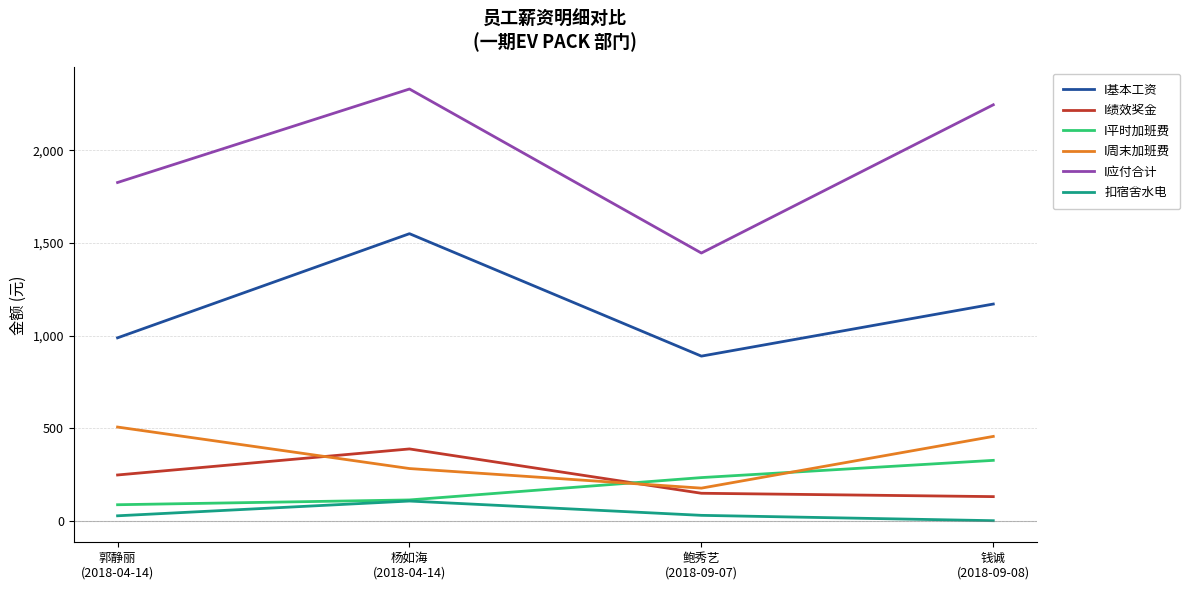

What is the difference between the I绩效奖金 values at 钱诚
(2018-09-08) and 鲍秀艺
(2018-09-07)?

18.1